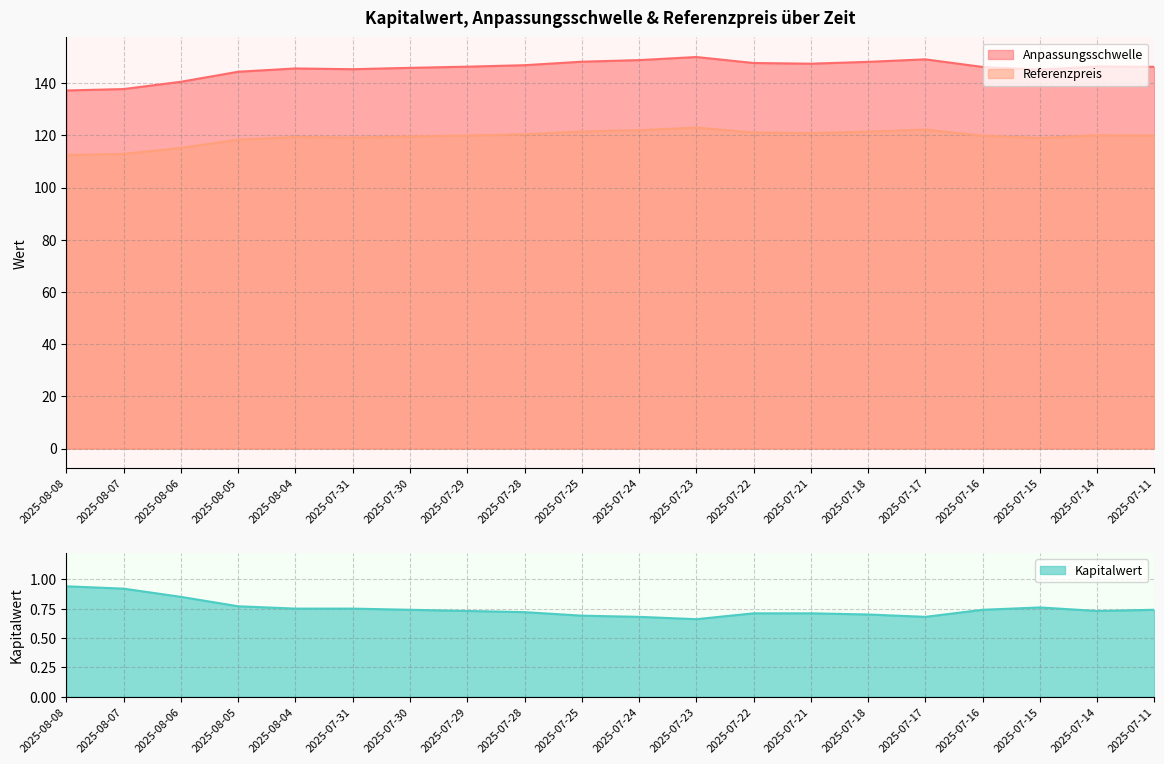

What is the sum of all Anpassungsschwelle values?

2912.9